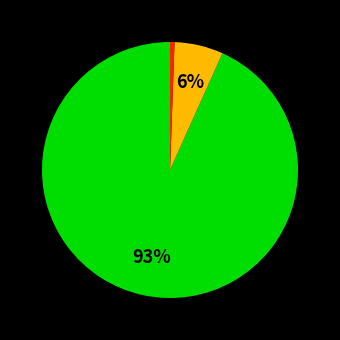

Is there any slice that represents more than half of the pie?

Yes